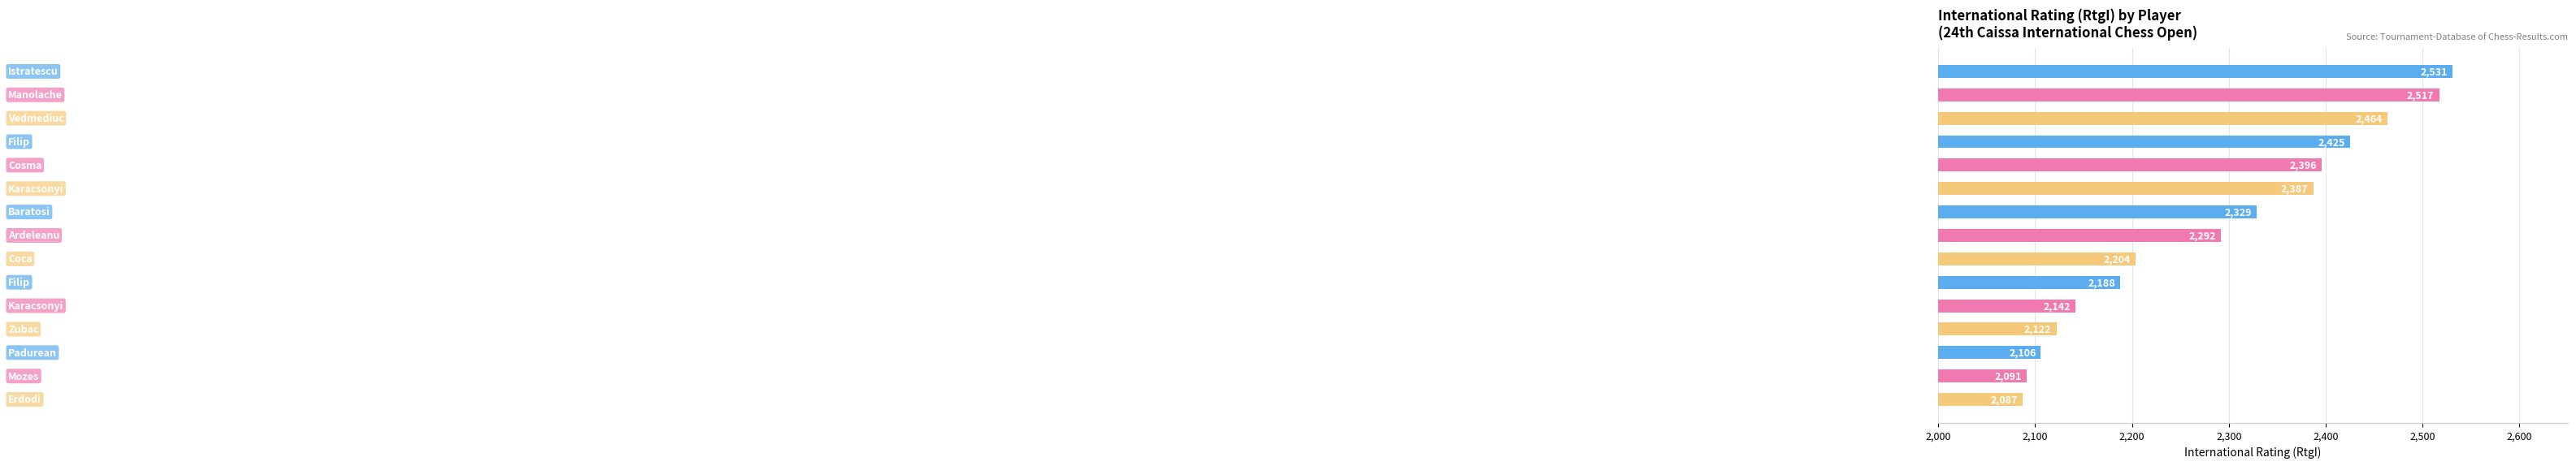

Reading top to bottom, list all the values displayed in this chart.

2531	2517	2464	2425	2396	2387	2329	2292	2204	2188	2142	2122	2106	2091	2087